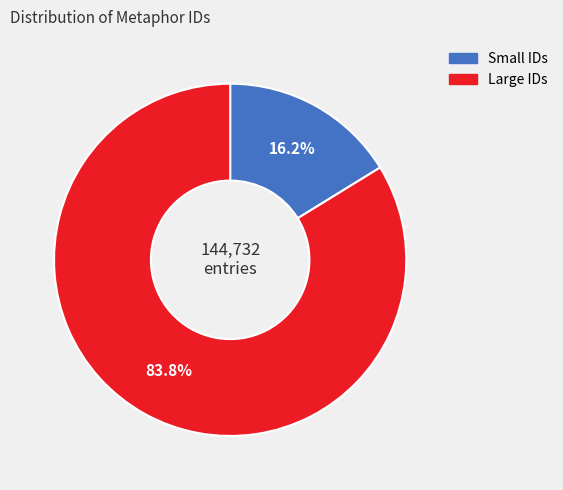

Is there a majority slice in this chart?

Yes